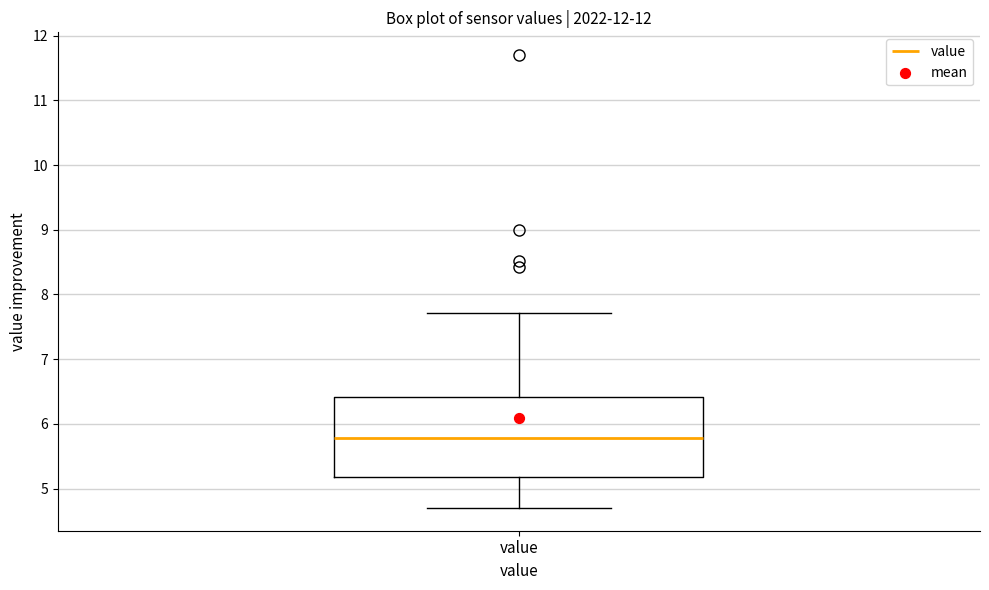

Transcribe this box plot: give where the median line is, the range the box spans, and where the two whiskers end, as read against the y-axis. The values are not printed on the chart, so give them approximately, as read against the axis.

median 5.8, box 5.2 to 6.4, whiskers 4.7 to 7.7